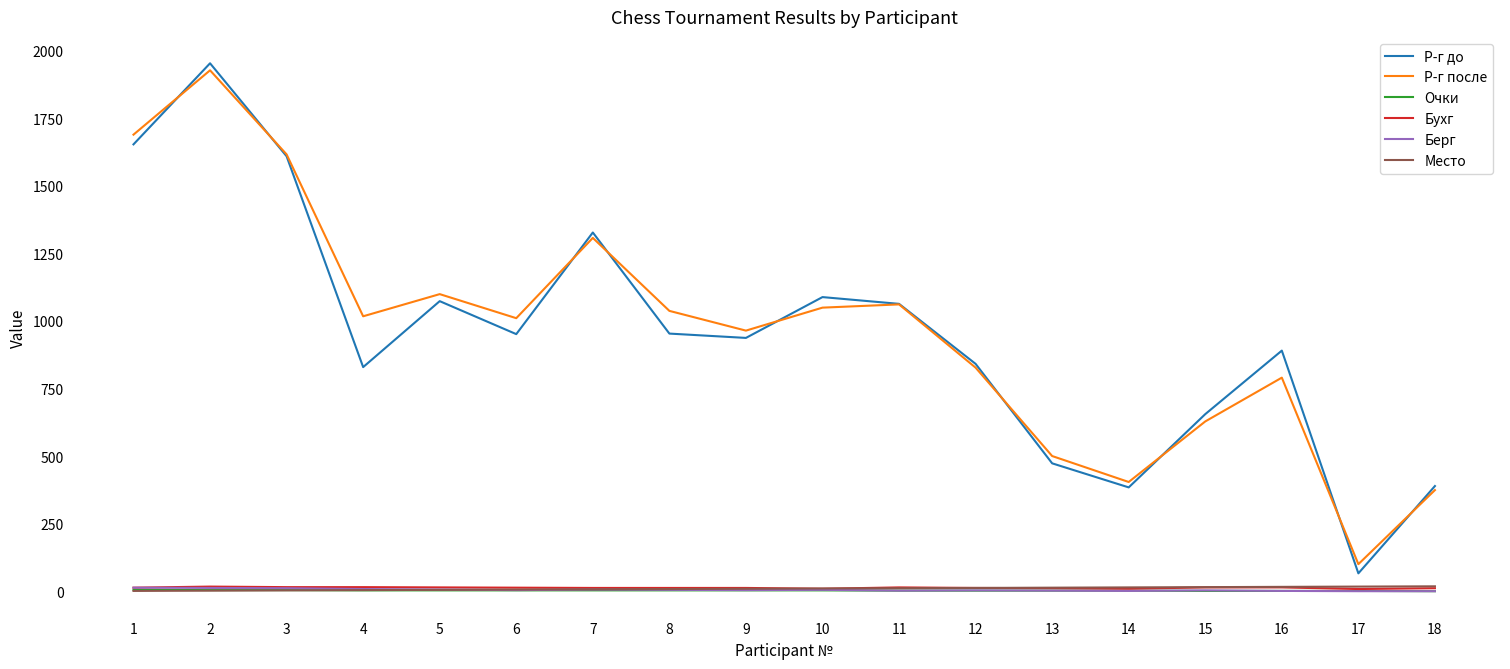

What is the maximum value shown in the chart?

1953